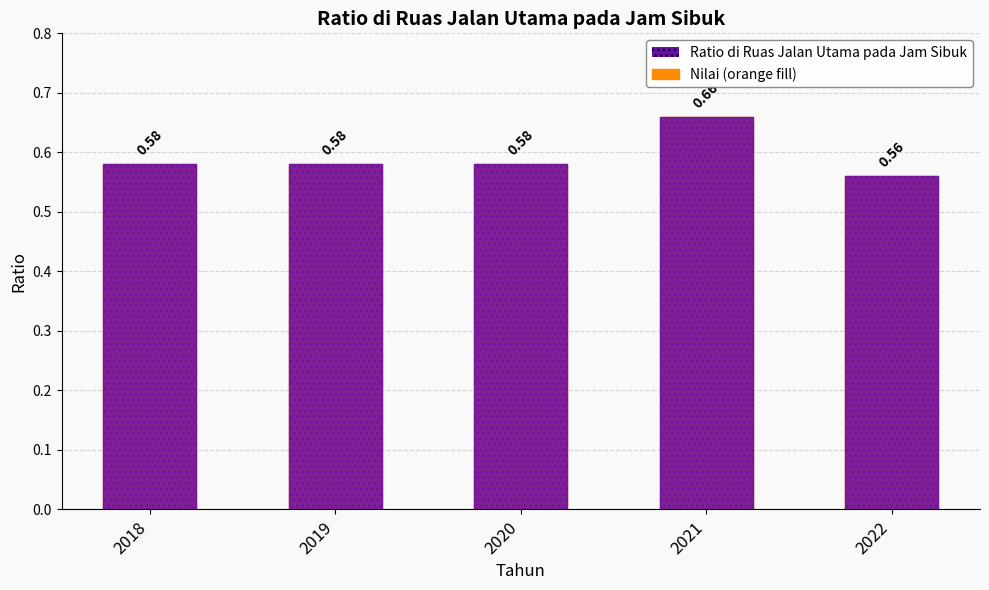

True or false: the data shows 0.3 at 2022.

False